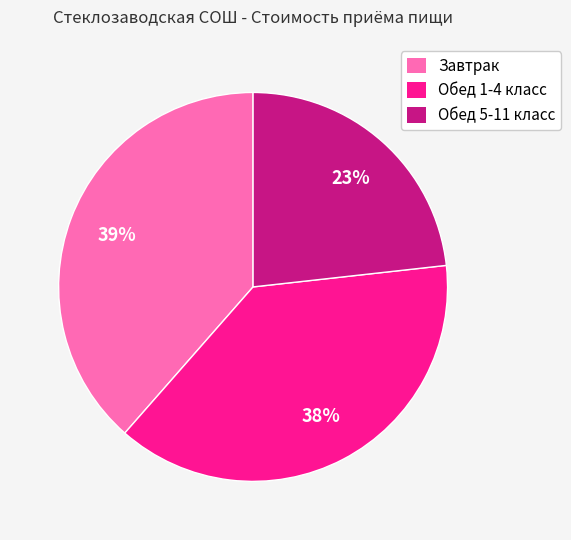

How many segments does this pie chart have?

3